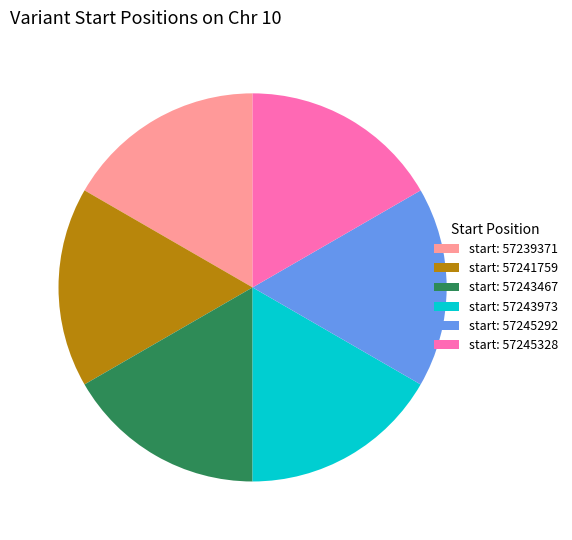

Approximately how many times larger is the value at start: 57243467 compared to start: 57241759?

1.0